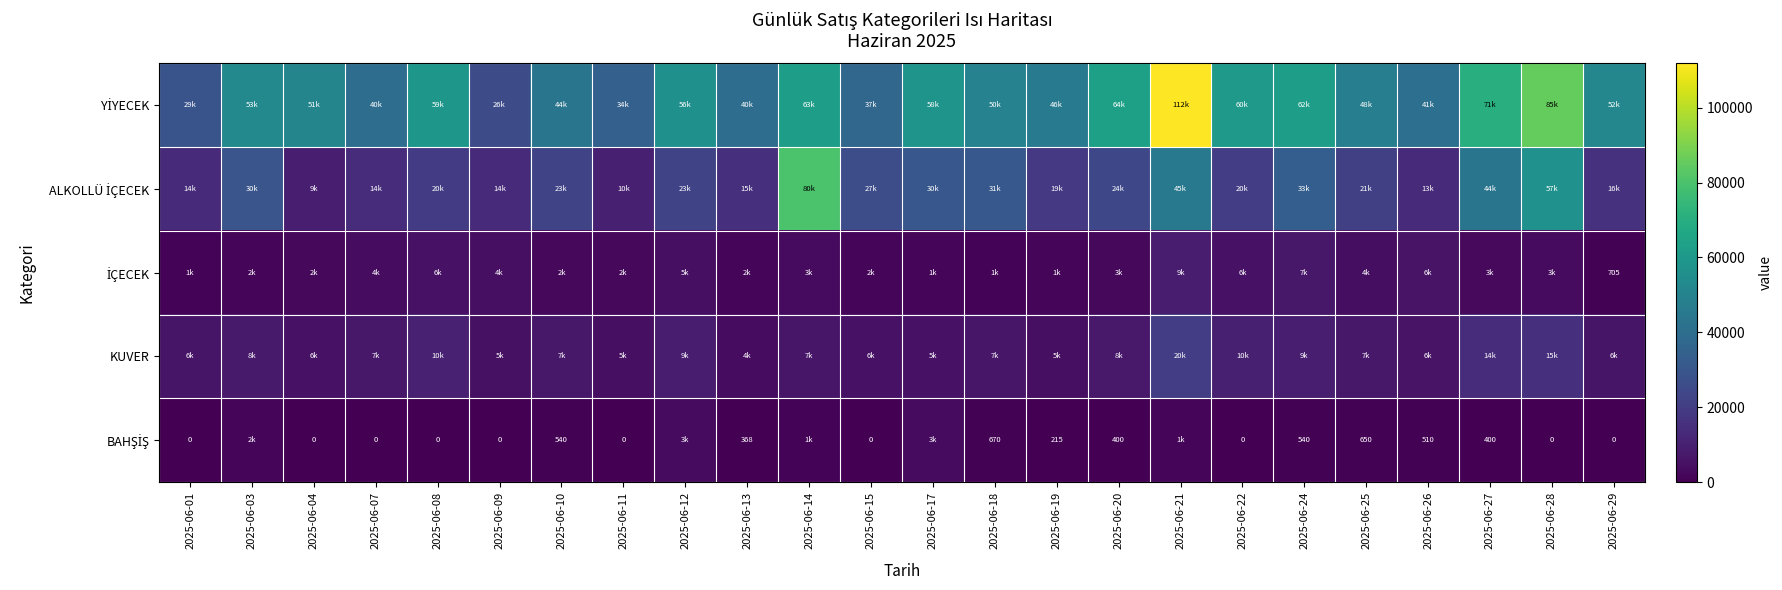

What is the maximum value shown in the chart?

111865.0